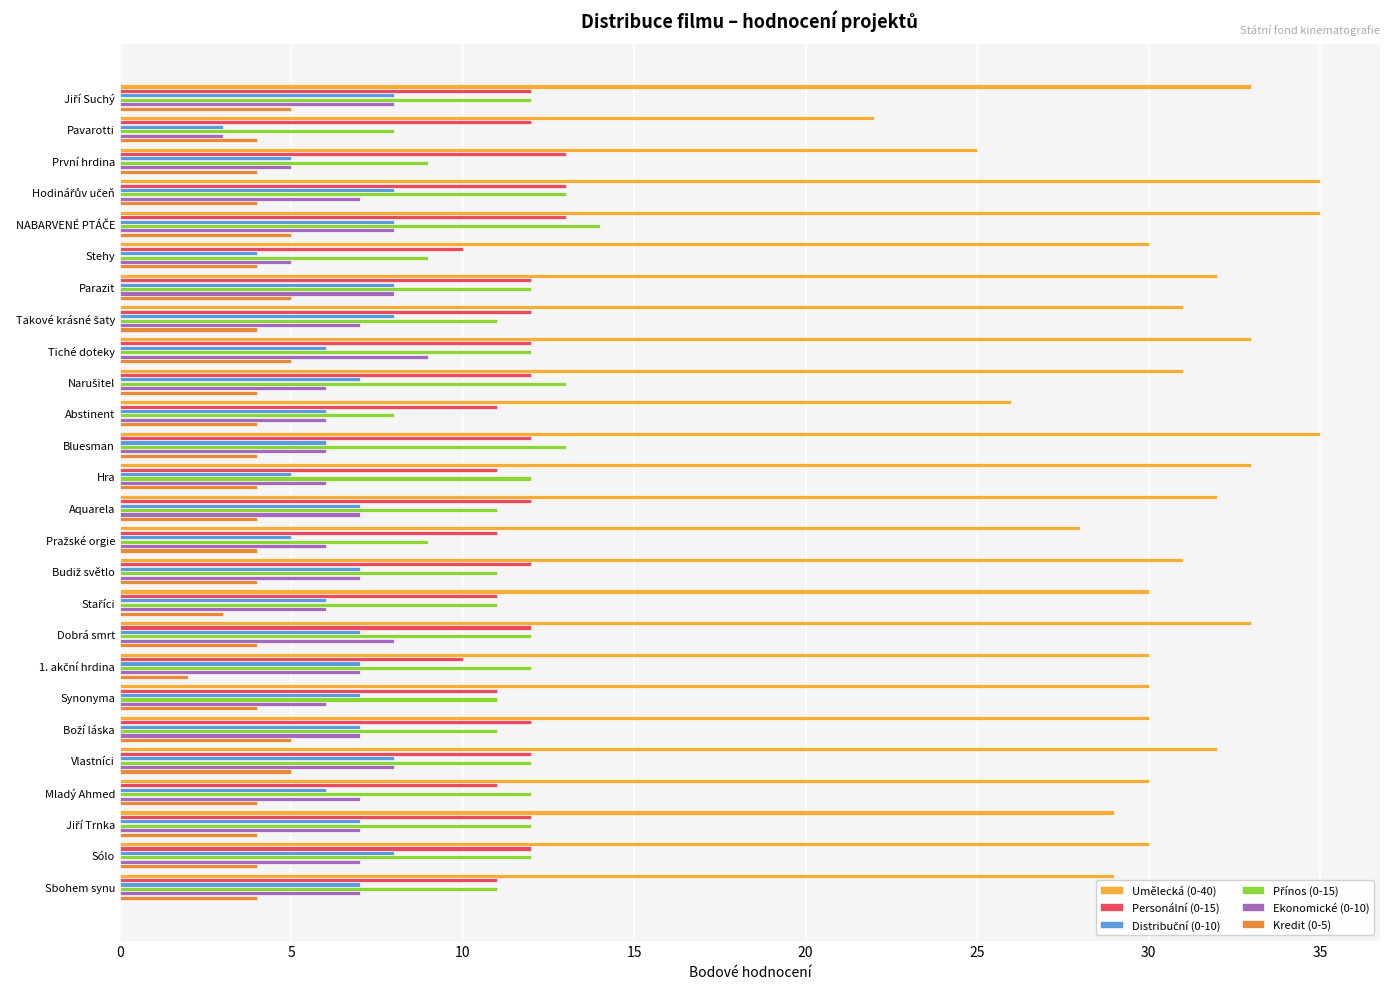

What is the greatest value displayed?

35